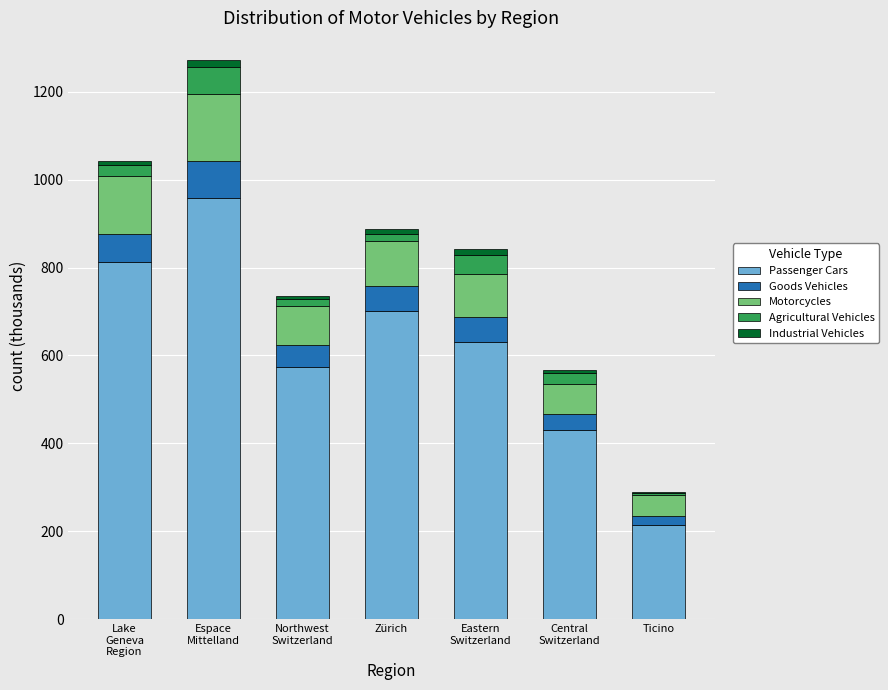

What is the maximum value for Passenger Cars?

957.3